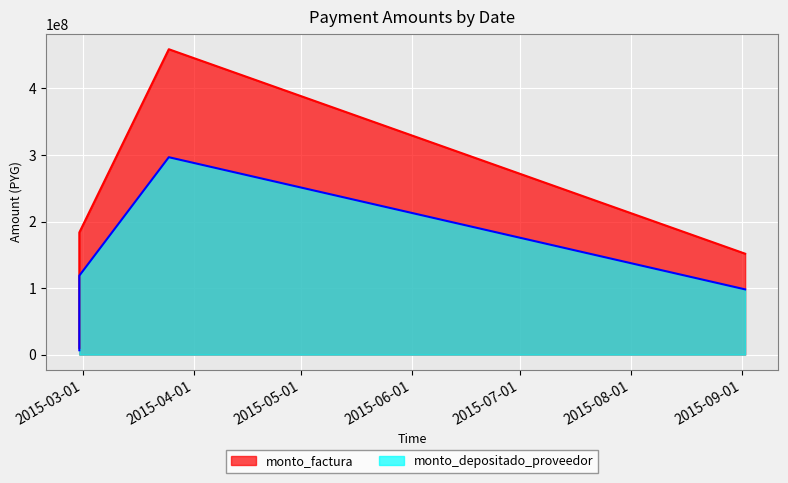

True or false: monto_depositado_proveedor and monto_factura cross at least once.

False